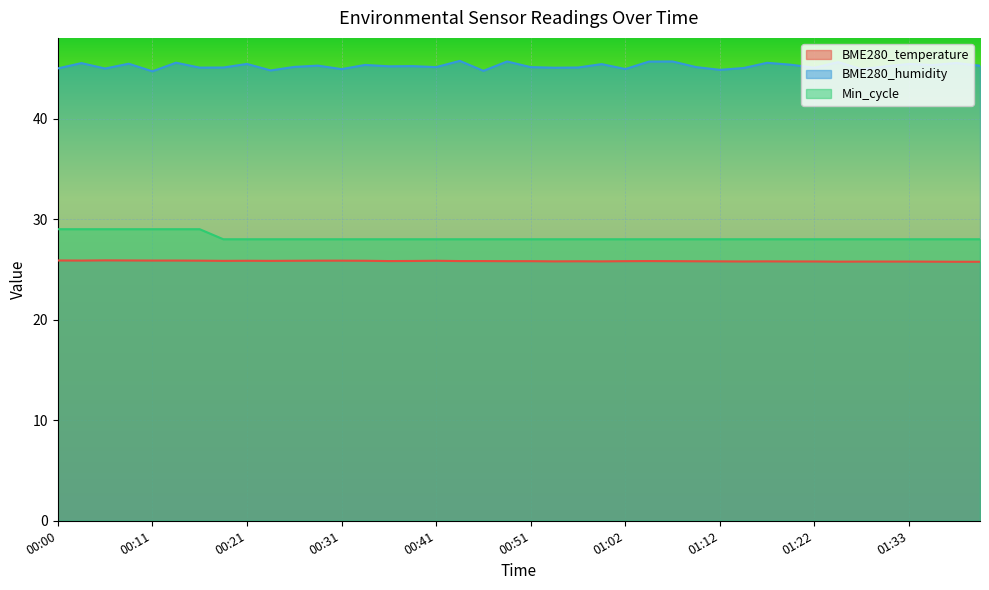

What is the sum of the BME280_humidity values at 00:57 and 01:15?

90.1